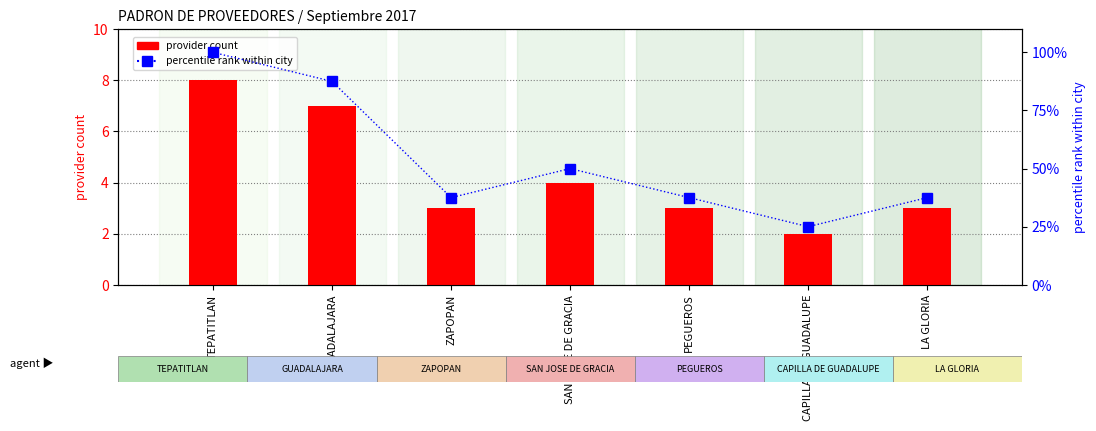

Which category has the highest value in the provider count series?

TEPATITLAN